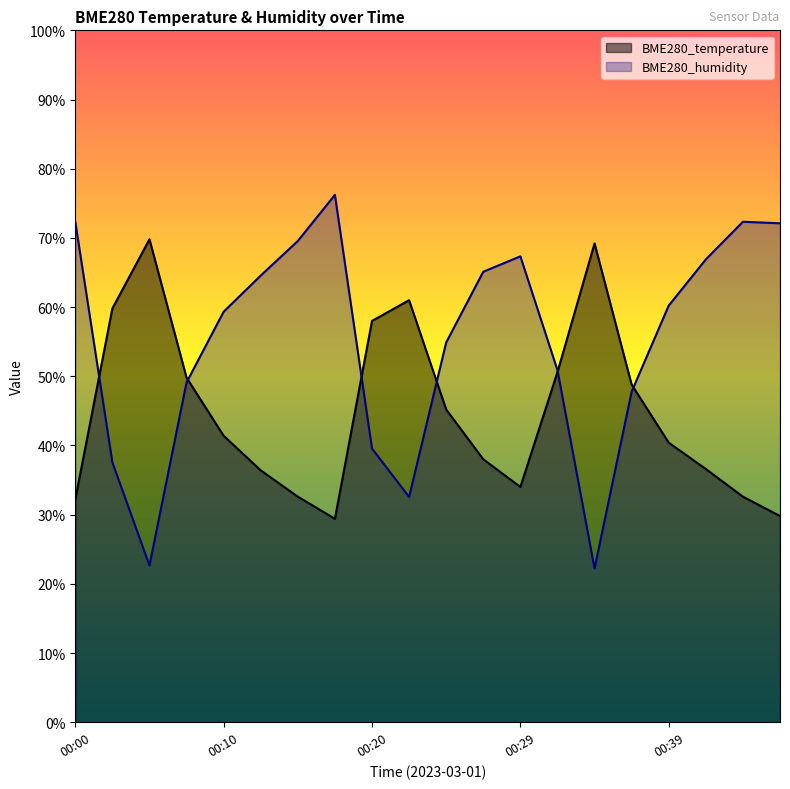

Reading right to left, what are all the values shown in this chart?

BME280_temperature: 29.8	32.6	36.6	40.4	48.8	69.2	50.6	34.0	38.0	45.2	61.0	58.0	29.4	32.6	36.4	41.4	49.8	69.8	59.8	32.2
BME280_humidity: 72.1	72.3	66.9	60.2	47.8	22.2	50.9	67.3	65.1	54.9	32.6	39.6	76.2	69.6	64.6	59.3	49.1	22.7	37.6	72.3